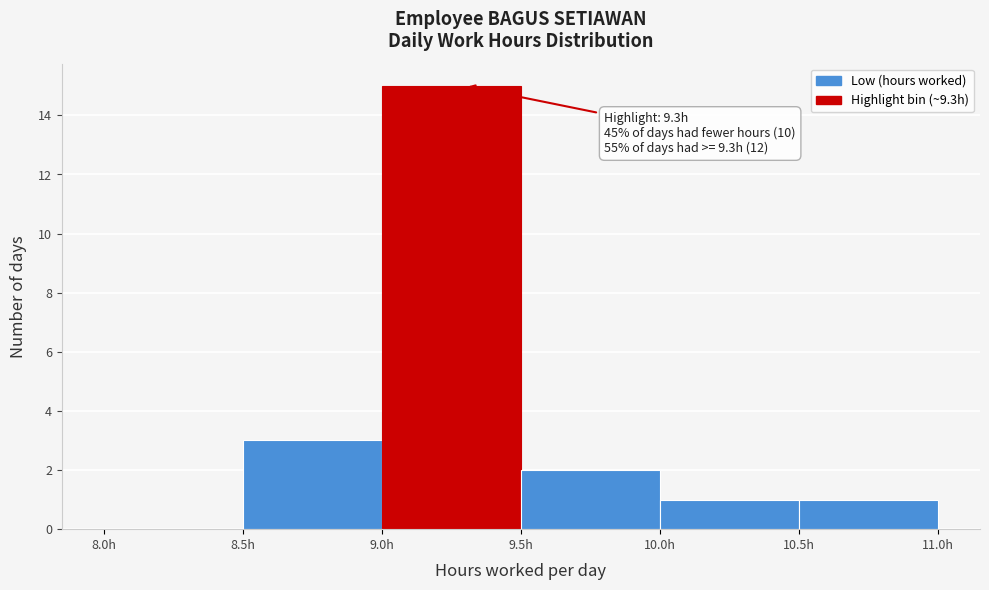

Over which range of the x-axis is the bar tallest?

9.0 to 9.5